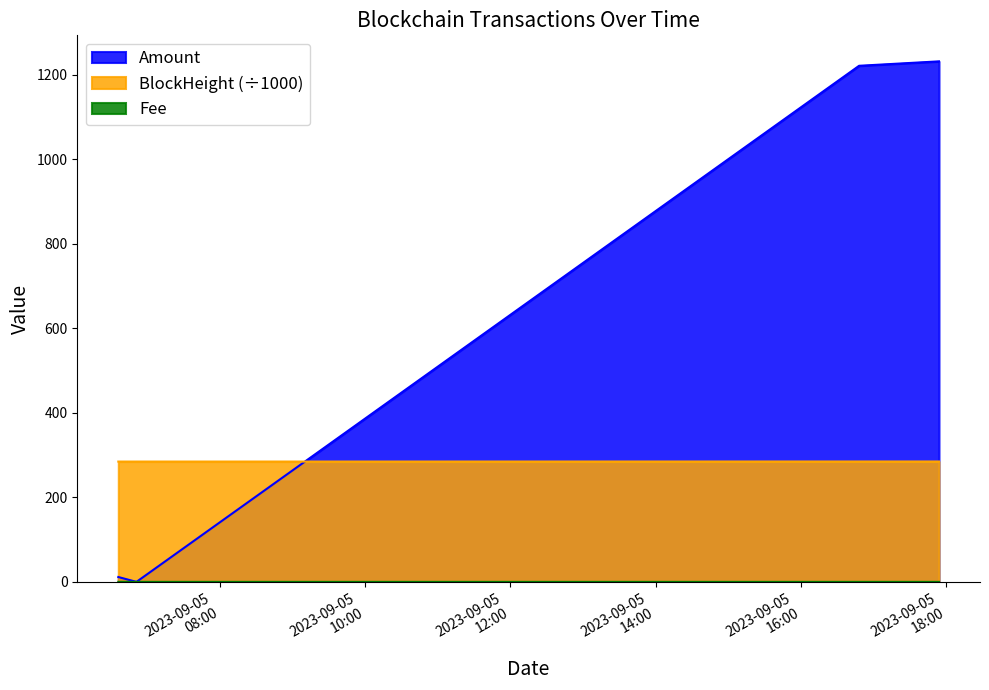

At which category is the sum across all series the highest?

2023-09-05 17:54:00